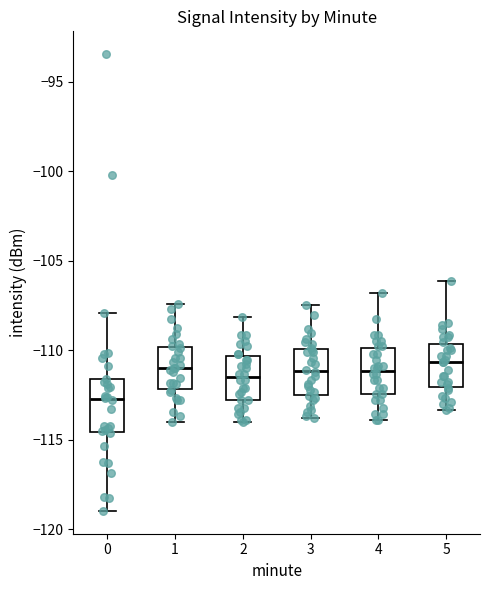

Reading left to right, transcribe this box plot: for each box, give where its median line is, the range the box spans, and where its two whiskers end, as read against the y-axis. The values are not printed on the chart, so give them approximately, as read against the axis.

0: median -112.5, box -114.5 to -111.5, whiskers -119.0 to -108.0
1: median -111.0, box -112.0 to -110.0, whiskers -114.0 to -107.5
2: median -111.5, box -113.0 to -110.5, whiskers -114.0 to -108.0
3: median -111.0, box -112.5 to -110.0, whiskers -114.0 to -107.5
4: median -111.0, box -112.5 to -110.0, whiskers -114.0 to -107.0
5: median -110.5, box -112.0 to -109.5, whiskers -113.5 to -106.0